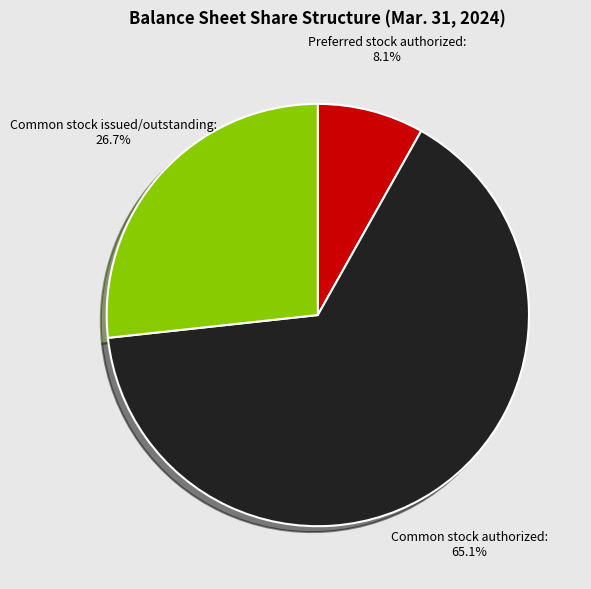

Combined, what portion of the pie is Common stock authorized and Preferred stock authorized?

73.3%